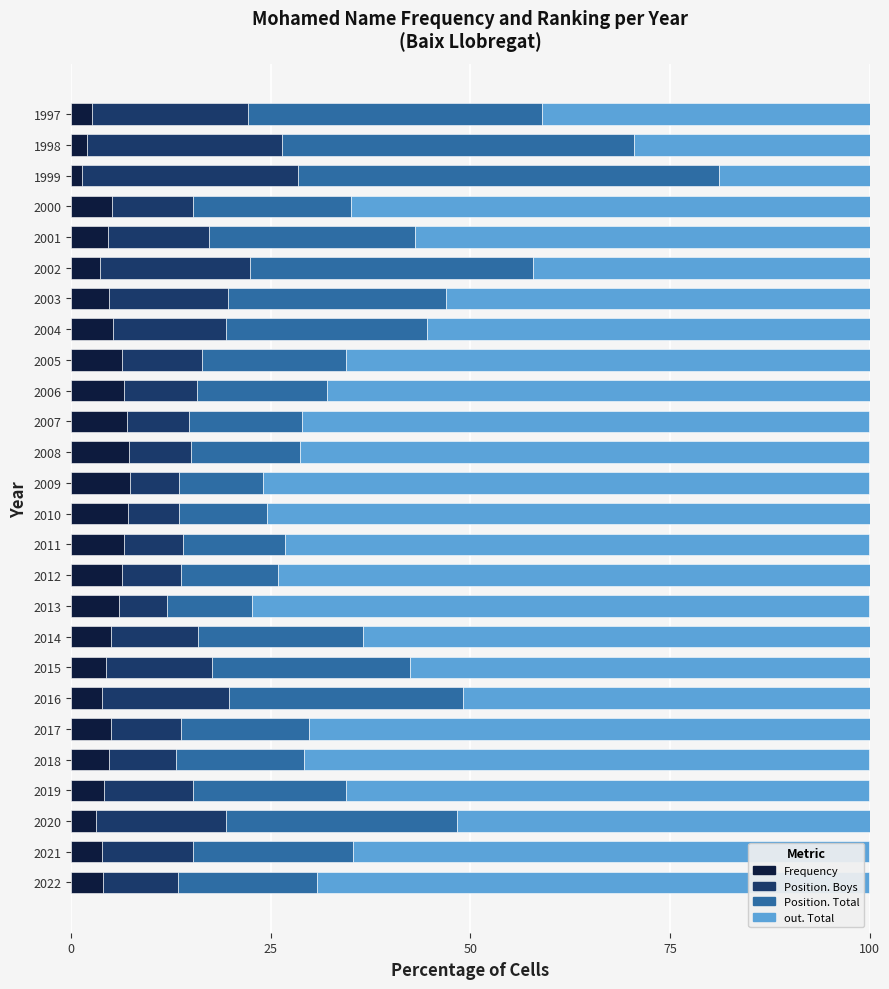

What is the total value across all series at 2000?

100.0